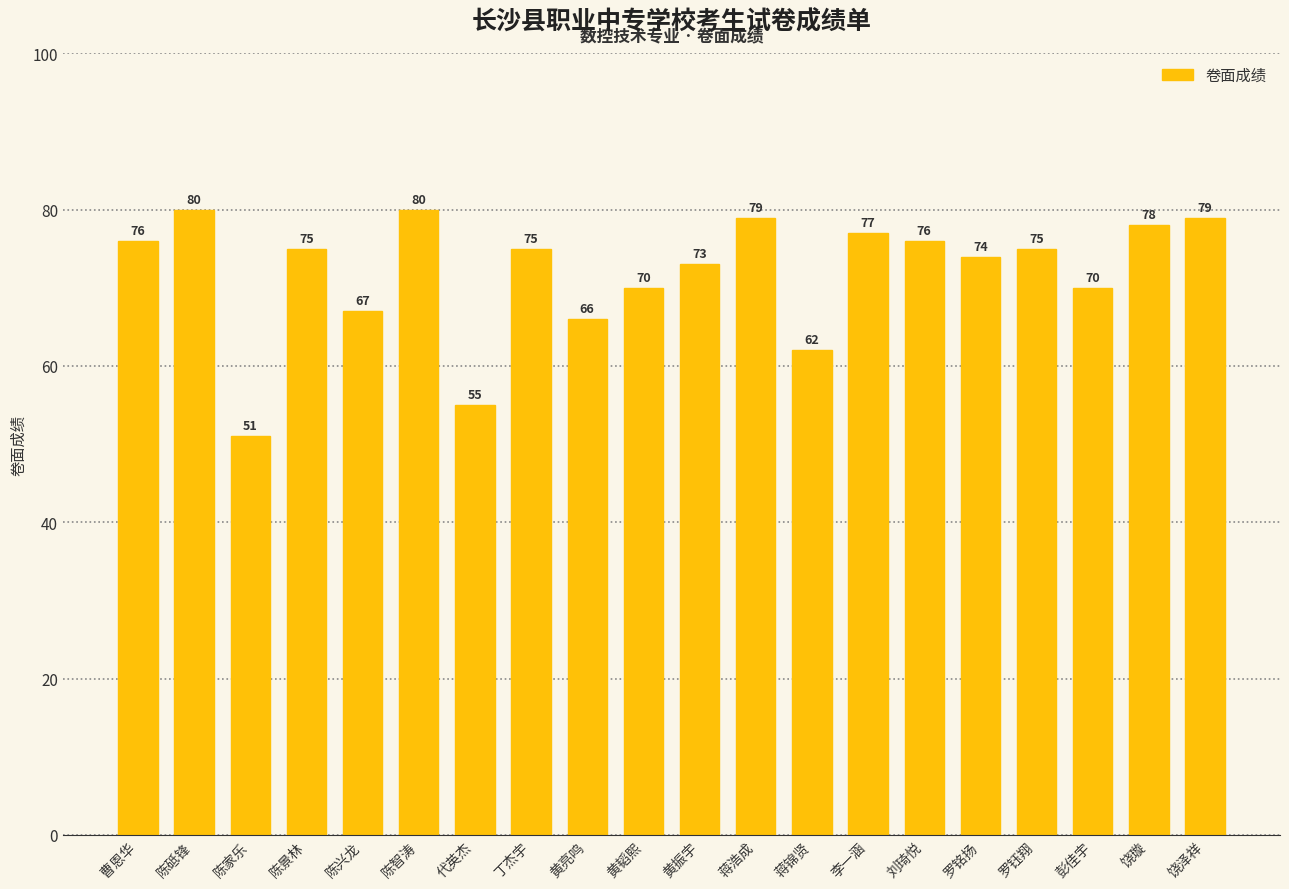

What is the label of the 1st bar from the left?

曹恩华